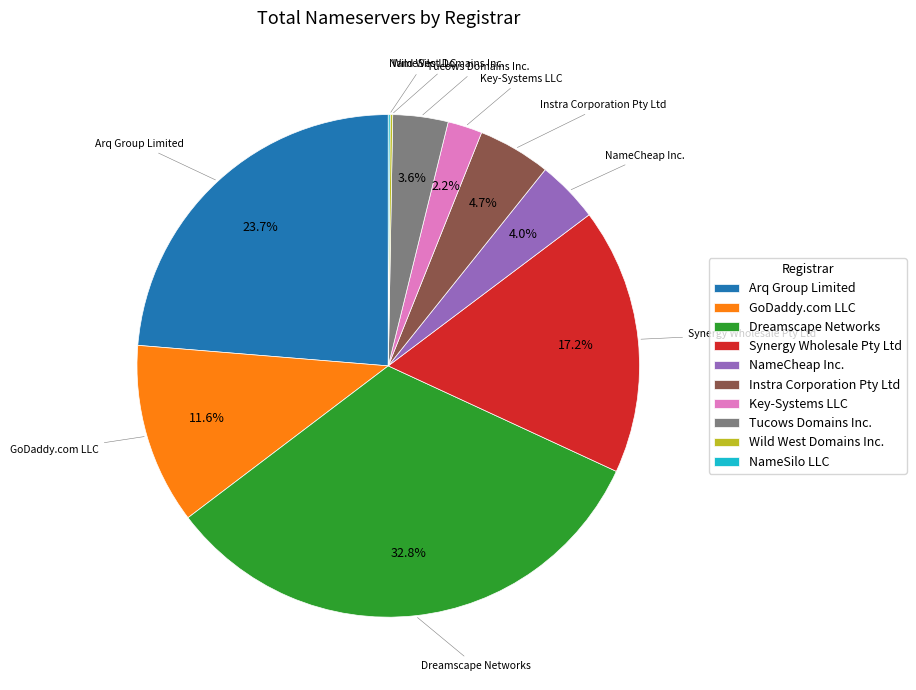

Combined, what portion of the pie is NameCheap Inc. and GoDaddy.com LLC?

15.6%